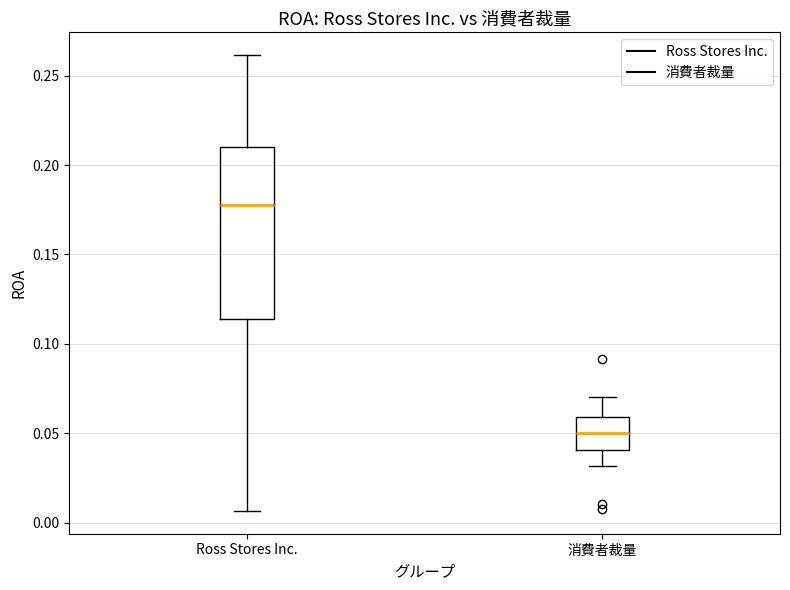

Which box has the highest median line?

Ross Stores Inc.